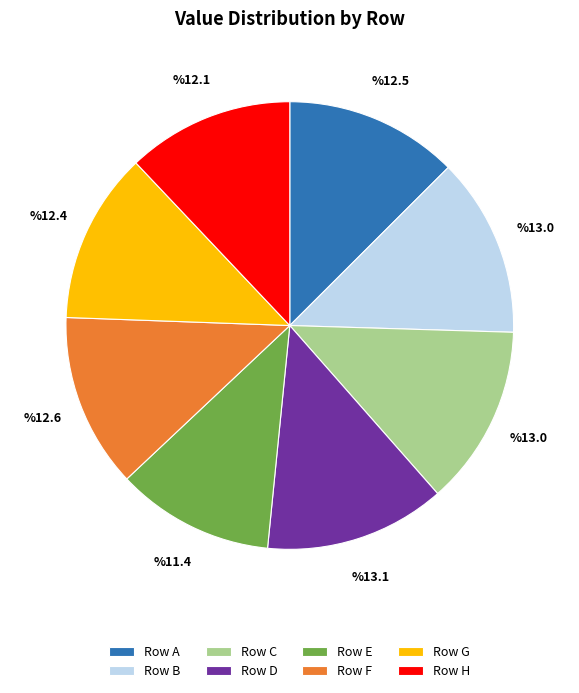

Count the number of slices in the pie.

8